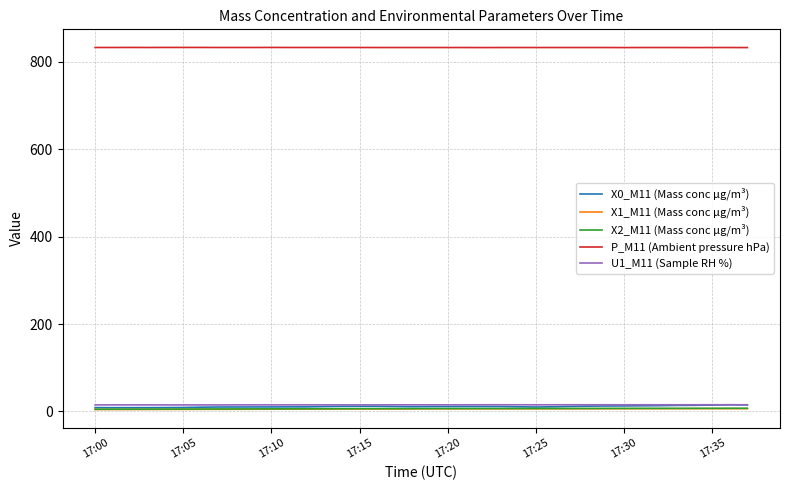

What is the maximum value for P_M11 (Ambient pressure hPa)?

832.8